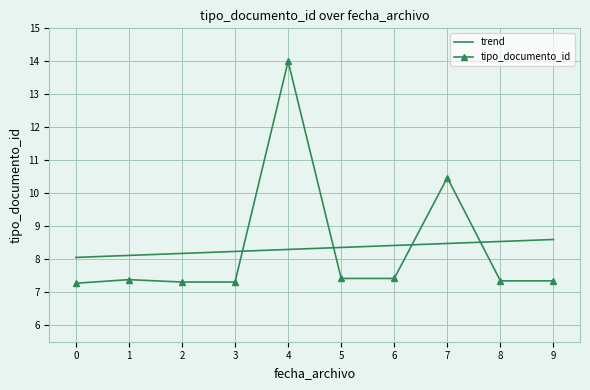

True or false: trend and tipo_documento_id cross at least once.

True